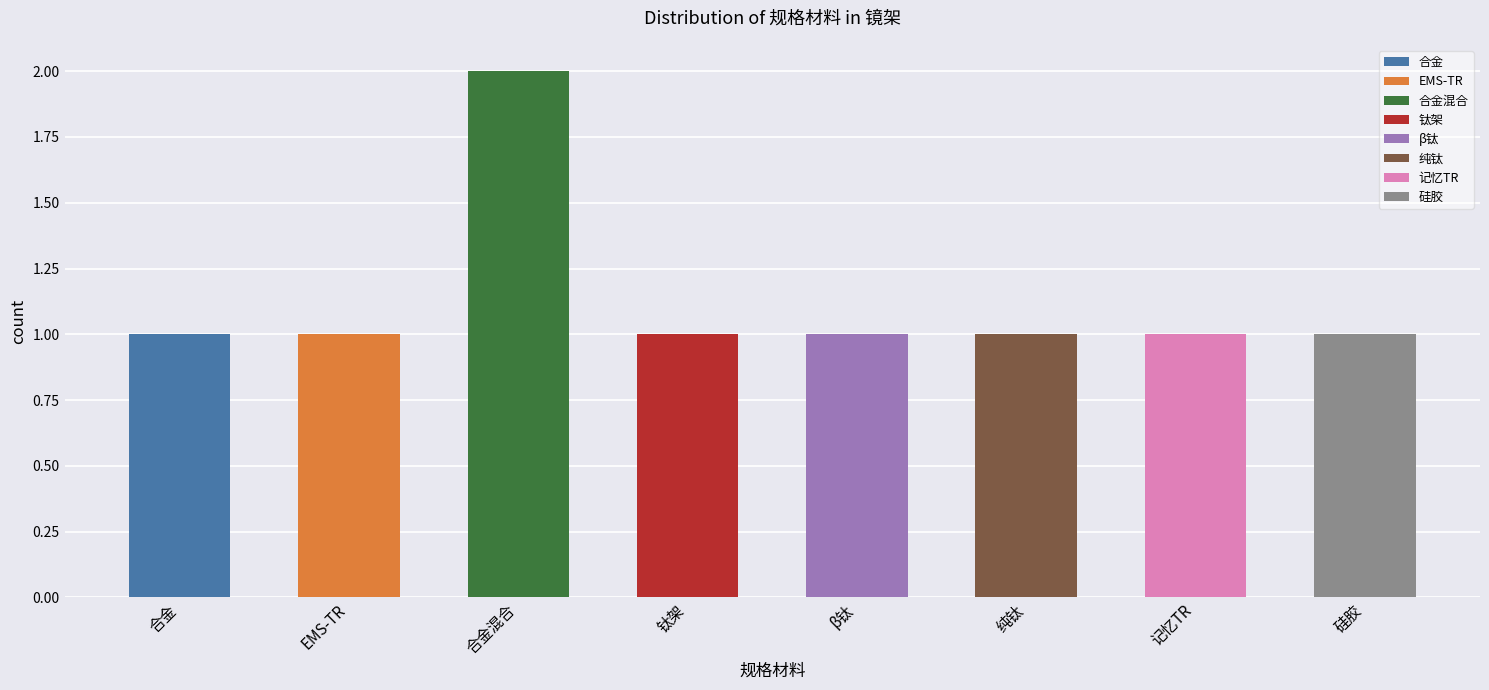

What is the smallest value displayed?

1